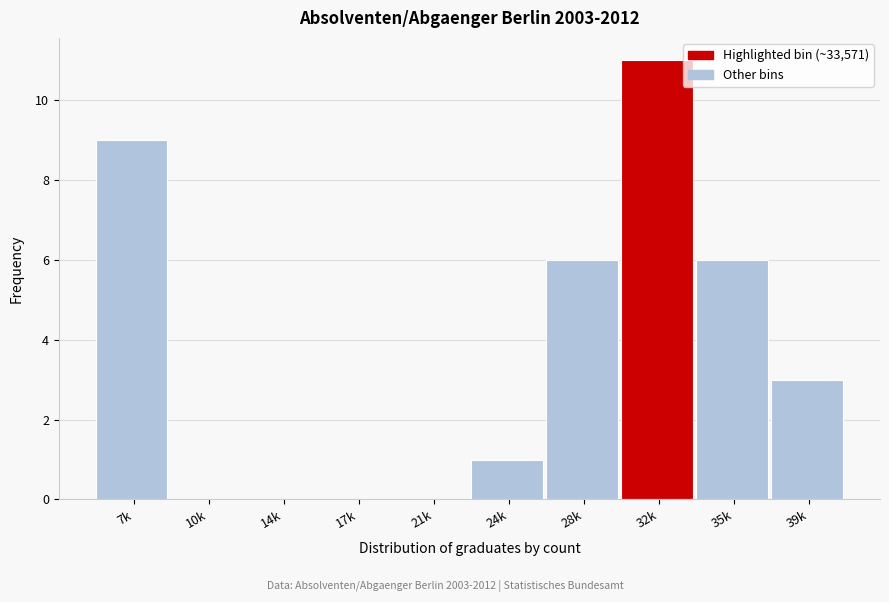

Reading right to left, extract all data points from this chart.

39k=3	35k=6	32k=11	28k=6	24k=1	21k=0	17k=0	14k=0	10k=0	7k=9